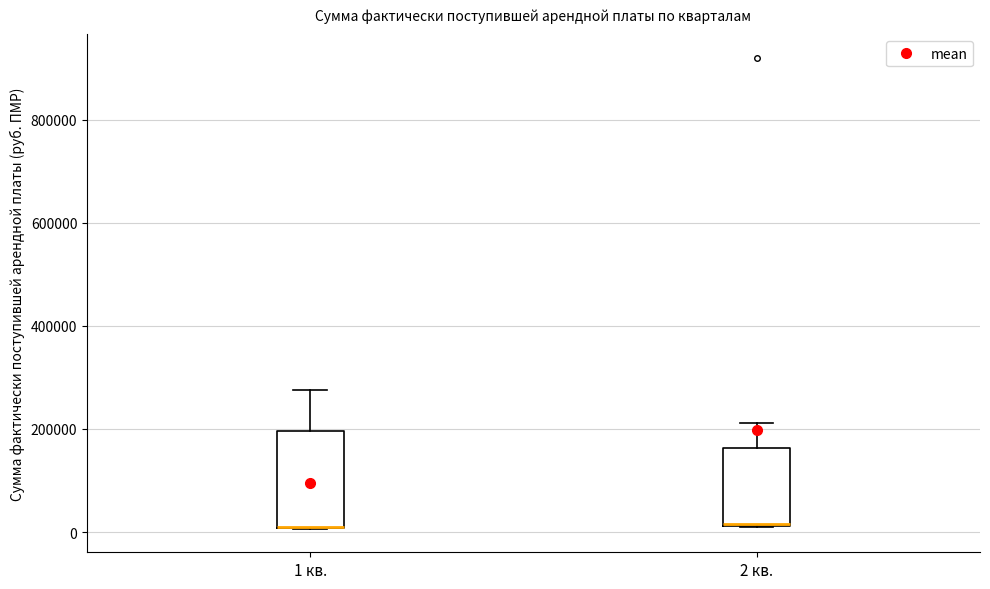

Reading left to right, transcribe this box plot: for each box, give where its median line is, the range the box spans, and where its two whiskers end, as read against the y-axis. The values are not printed on the chart, so give them approximately, as read against the axis.

1 кв.: median 20000 (drawn on the box's lower edge), box 0 to 200000, whiskers 0 to 280000
2 кв.: median 20000 (drawn on the box's lower edge), box 20000 to 160000, whiskers 0 to 220000